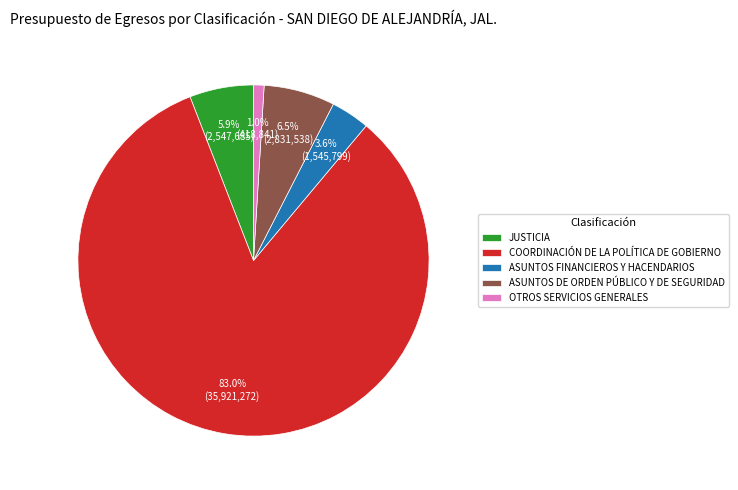

What is the largest slice in the pie chart?

COORDINACIÓN DE LA POLÍTICA DE GOBIERNO